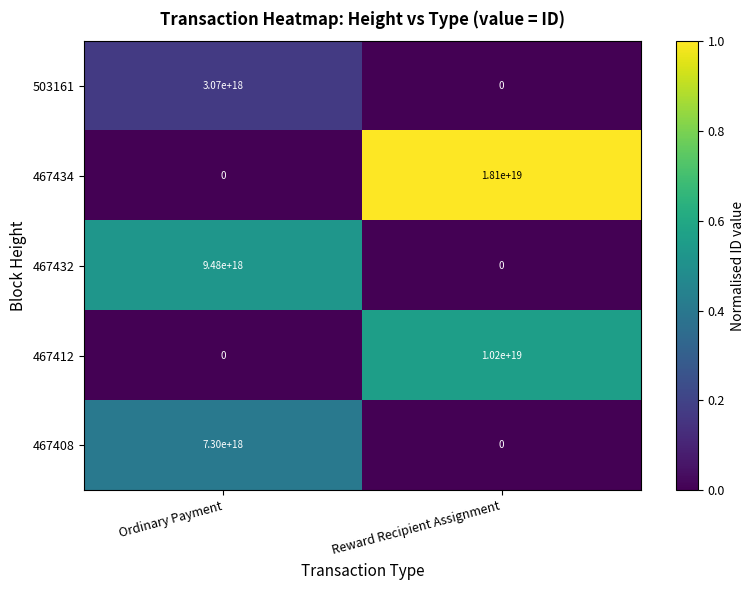

Where is 467432 nearest to the value 4740000000000000000?

Ordinary Payment